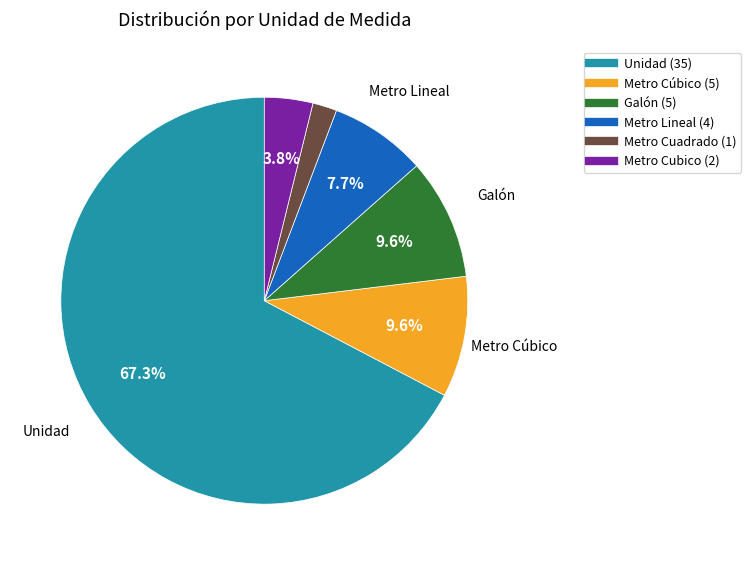

Does any single category account for the majority?

Yes